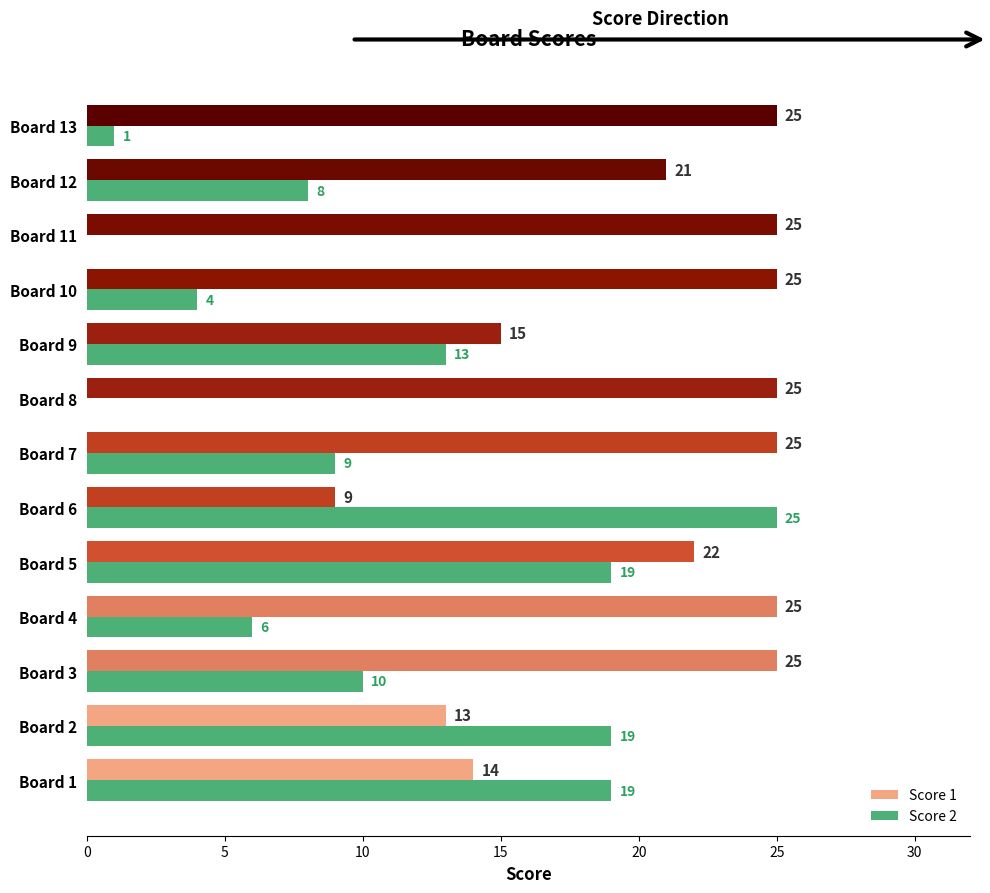

What is the average value of the Score 2 series?

10